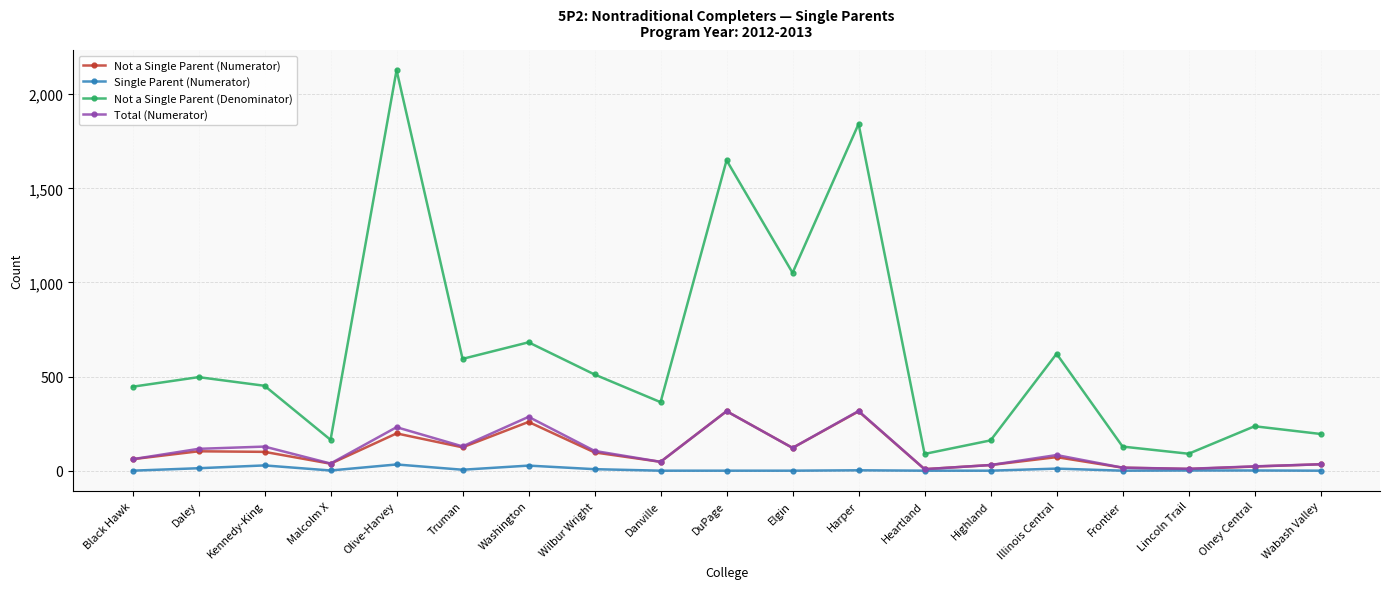

What is the total value across all series at Black Hawk?

568